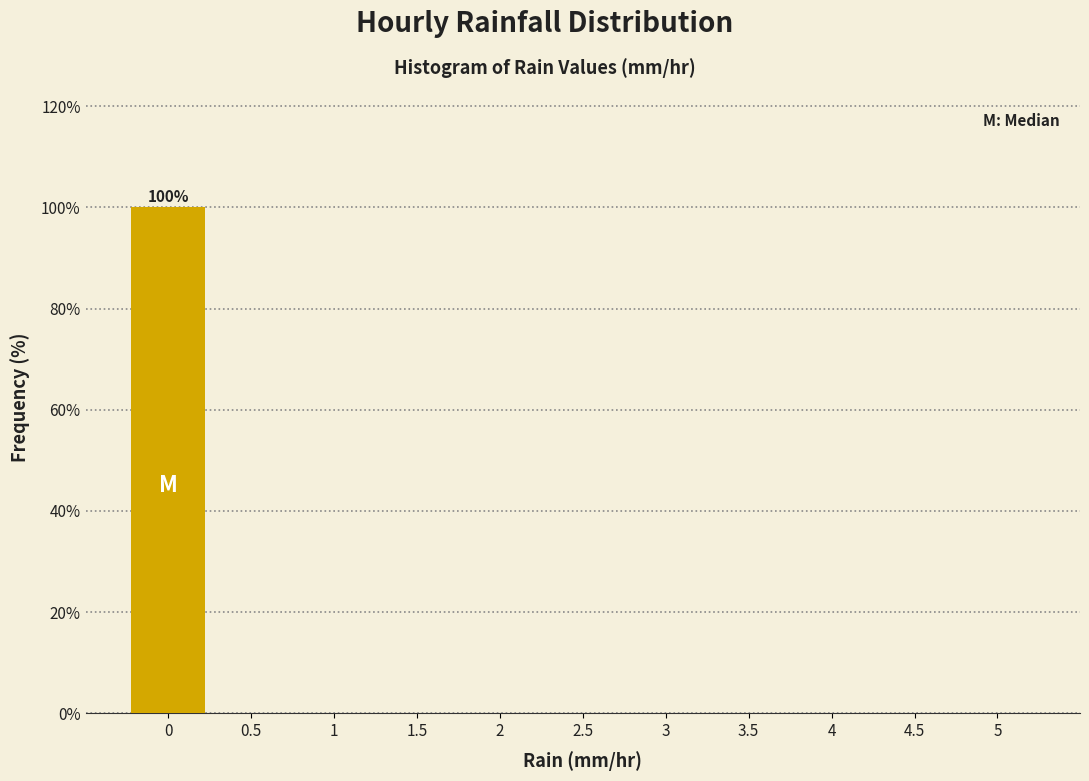

Reading left to right, what are all the values shown in this chart?

0=100	0.5=0	1=0	1.5=0	2=0	2.5=0	3=0	3.5=0	4=0	4.5=0	5=0